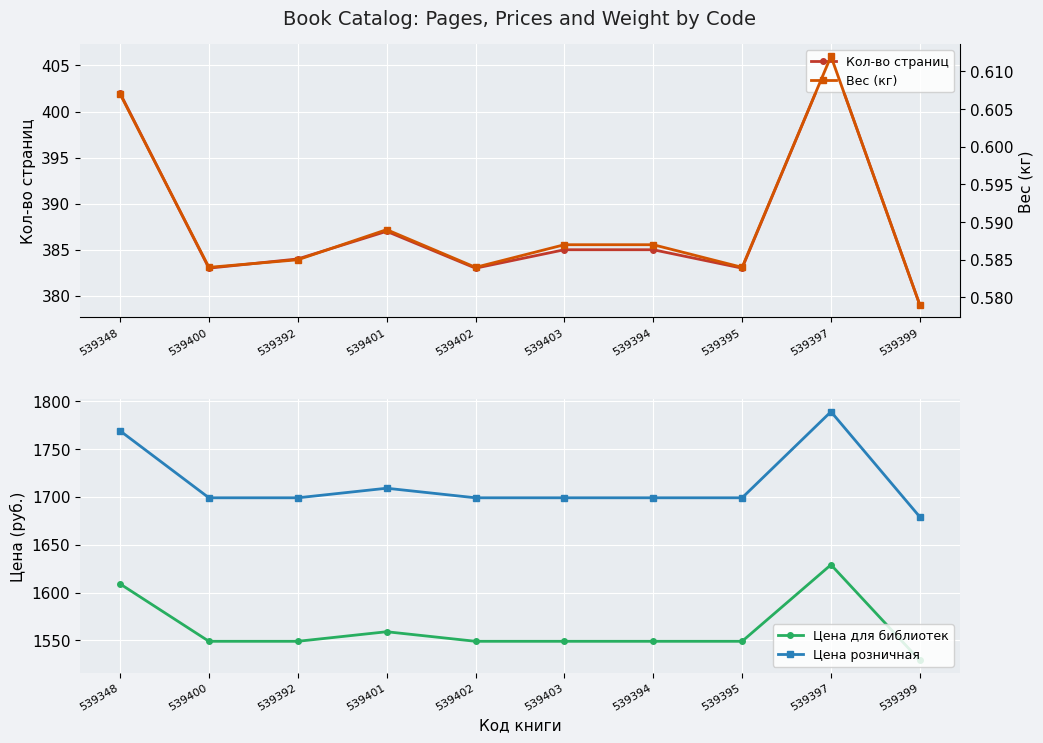

The value of Цена для библиотек at 539403 is 679.8. True or false?

False